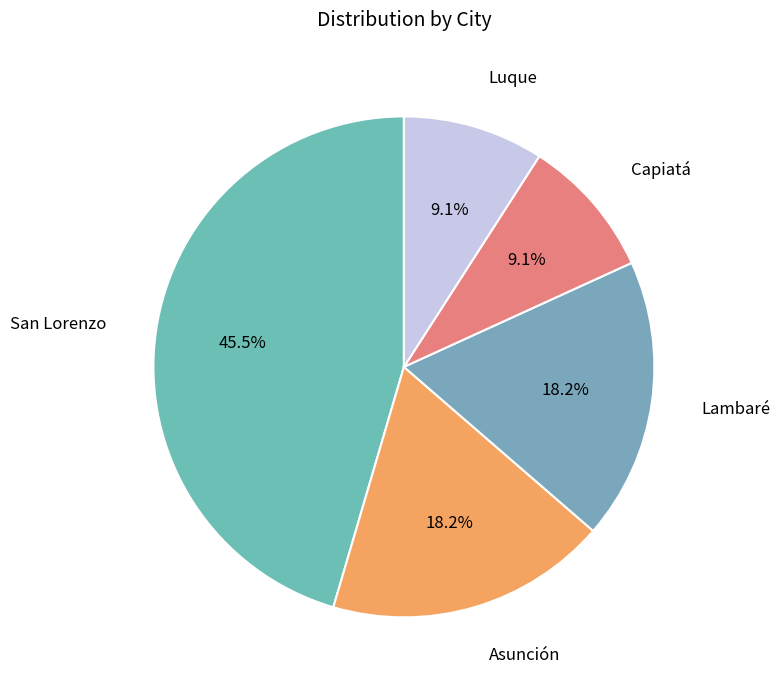

Which has a higher value, San Lorenzo or Asunción?

San Lorenzo